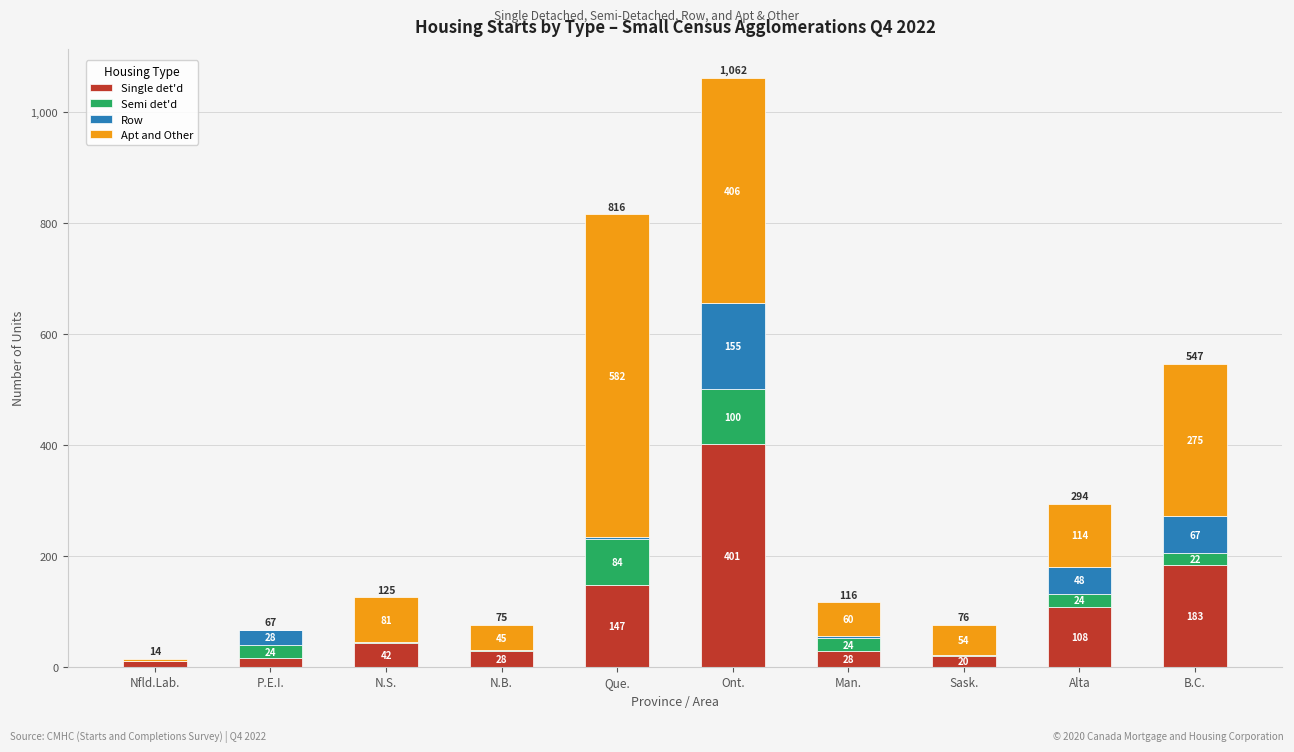

What is the difference between the Single det'd values at N.B. and N.S.?

14